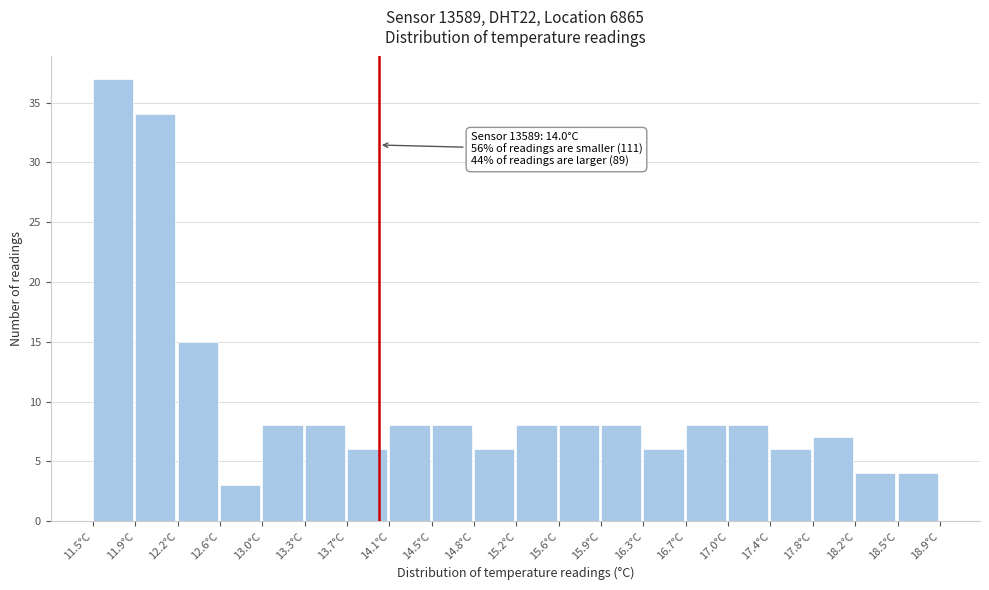

Which range on the x-axis has the tallest bar?

11.50 to 11.87